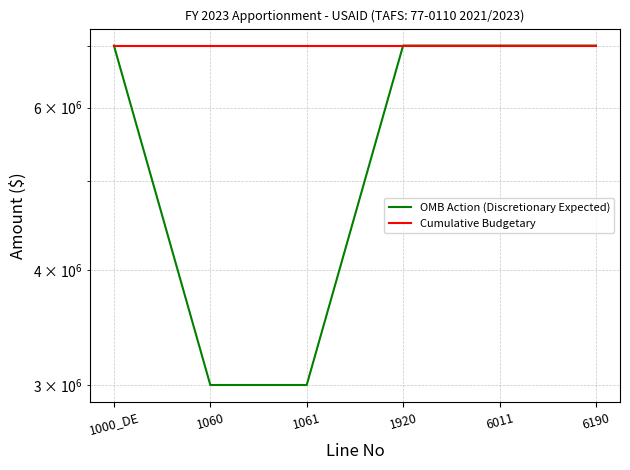

Reading right to left, list all the values displayed in this chart.

OMB Action (Discretionary Expected): 6190=7005948	6011=7005948	1920=7005948	1061=3000000	1060=3000000	1000_DE=7005948
Cumulative Budgetary: 6190=7005948	6011=7005948	1920=7005948	1061=7005948	1060=7005948	1000_DE=7005948